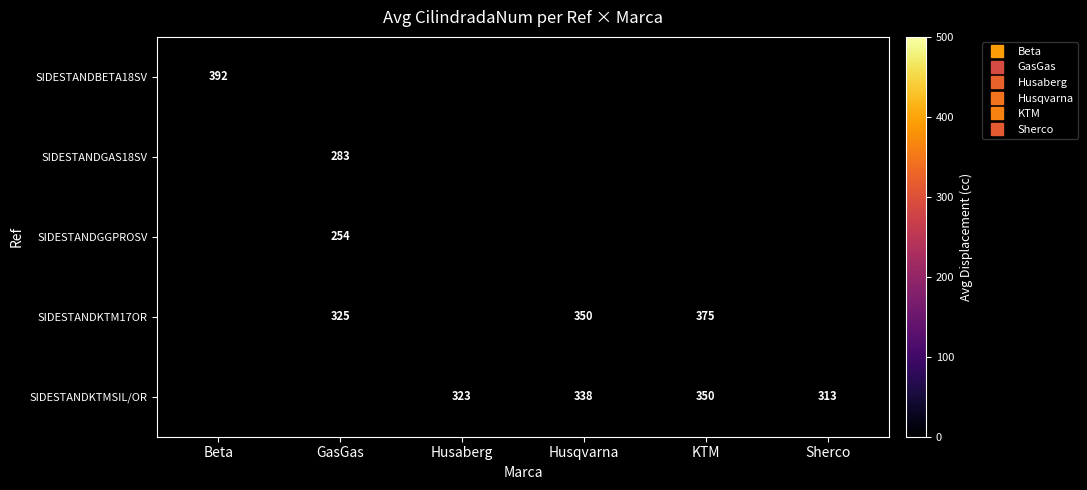

How many data points in SIDESTANDKTMSIL/OR are above 323?

2